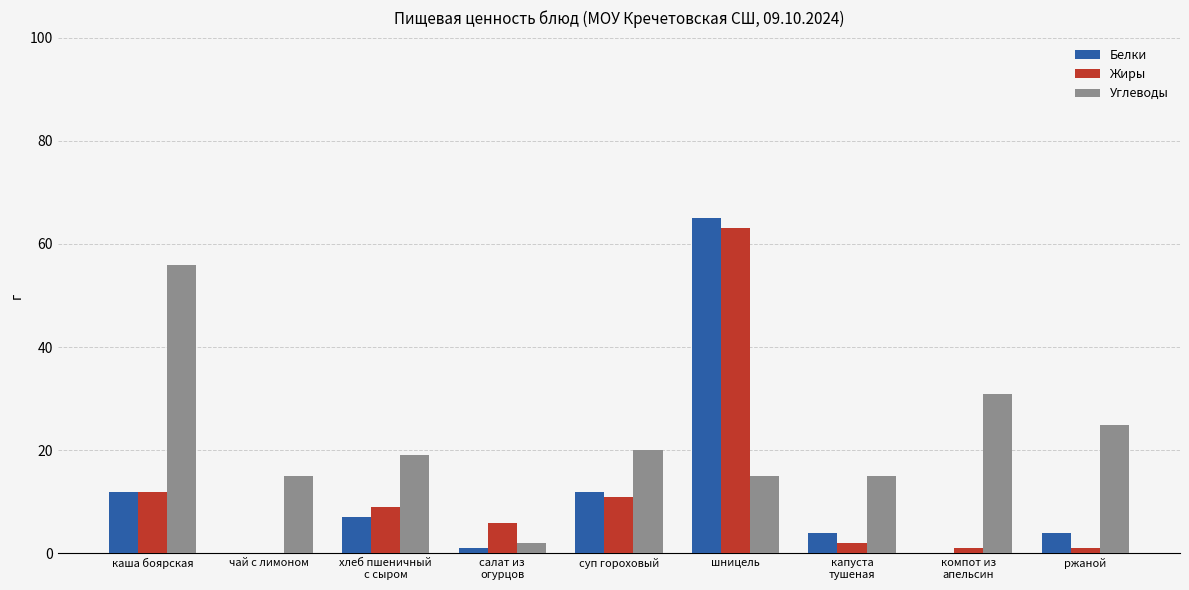

Is it true that Жиры equals 9 at хлеб пшеничный
с сыром?

True